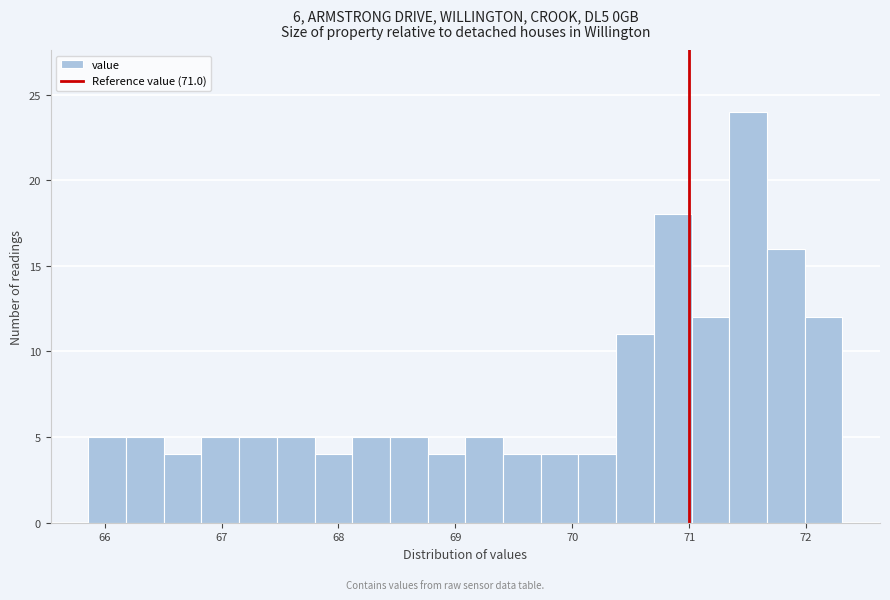

Read against the x-axis, roughly where is the centre of the tallest bar?

71.5